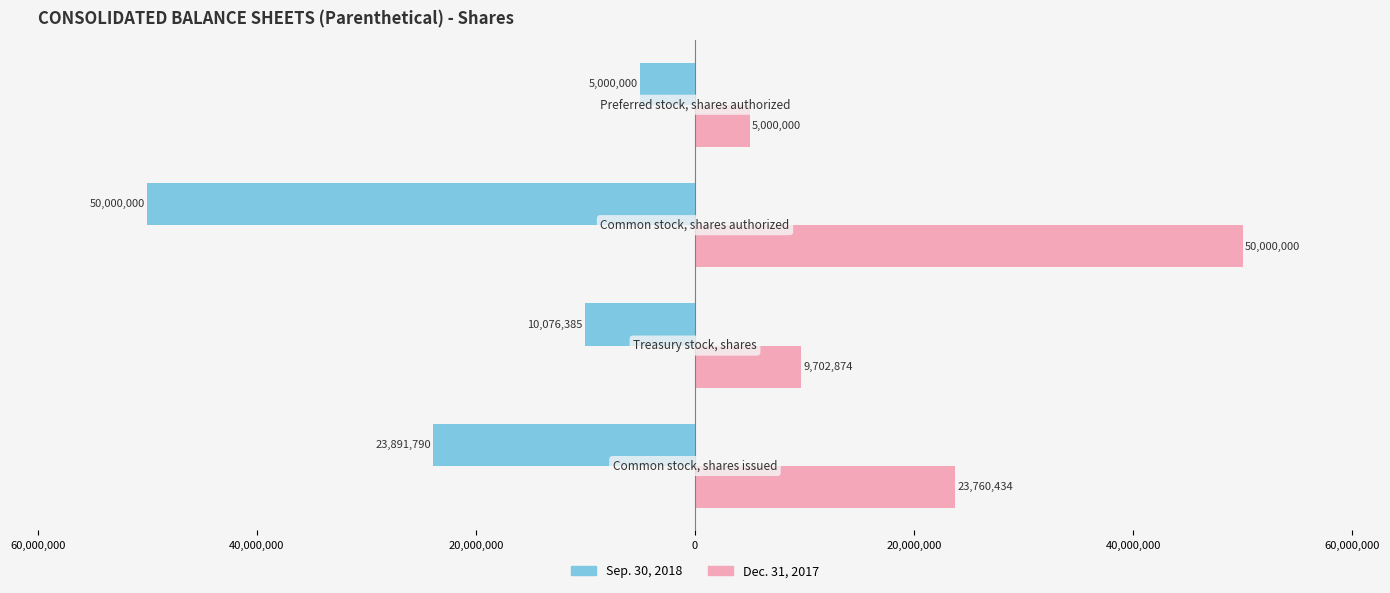

What are all the series names shown in the legend?

Sep. 30, 2018, Dec. 31, 2017